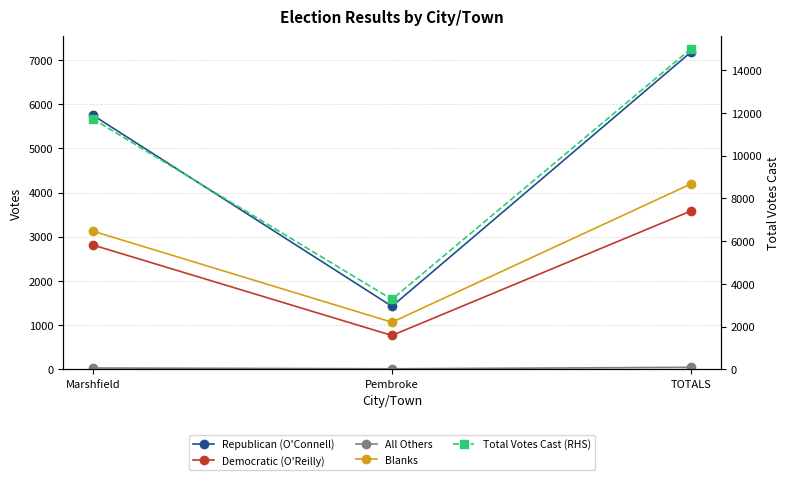

How many series are shown in this chart?

5